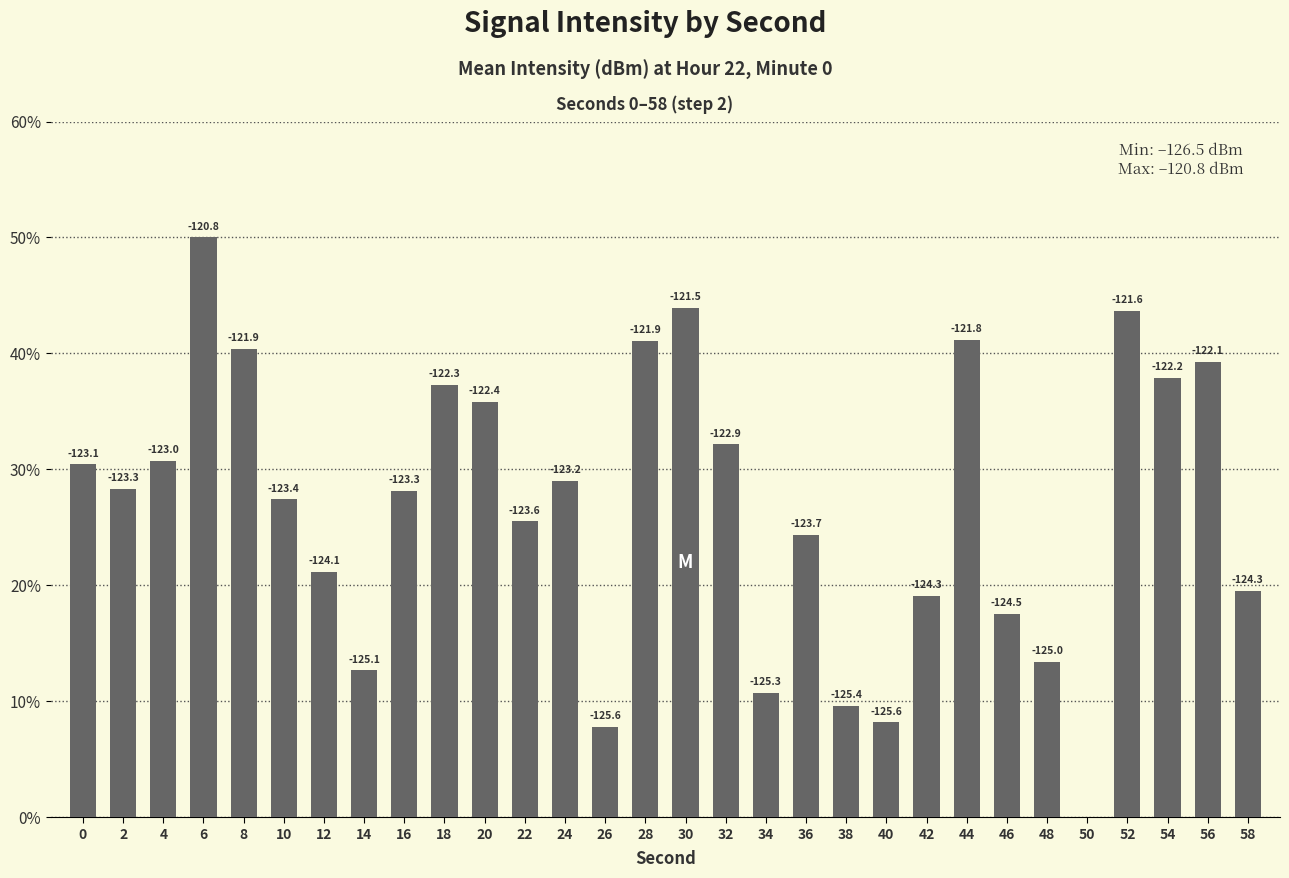

Rank the categories by value from lowest to highest.

50, 26, 40, 38, 34, 14, 48, 46, 42, 58, 12, 36, 22, 10, 16, 2, 24, 0, 4, 32, 20, 18, 54, 56, 8, 28, 44, 52, 30, 6